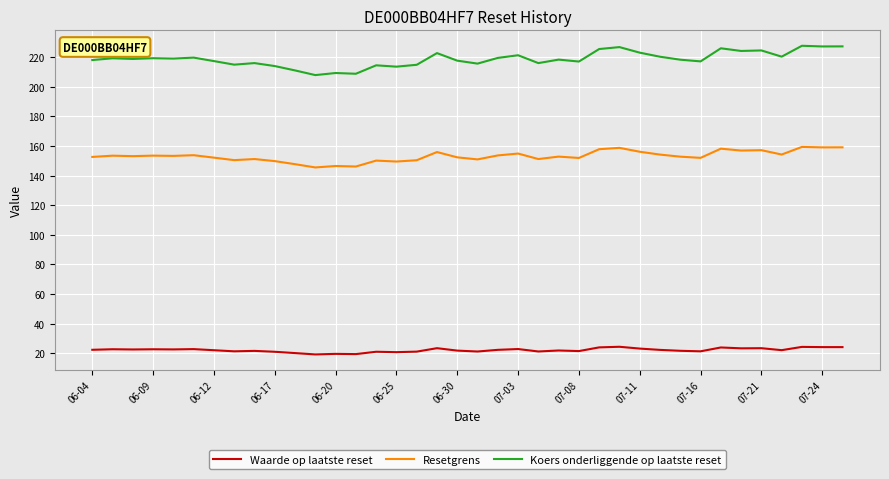

Which series has the largest range (max minus min)?

Koers onderliggende op laatste reset